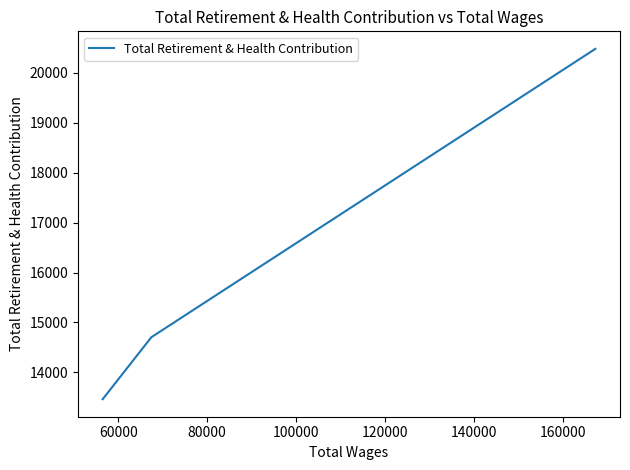

True or false: the data shows 23481 at 60000.

False